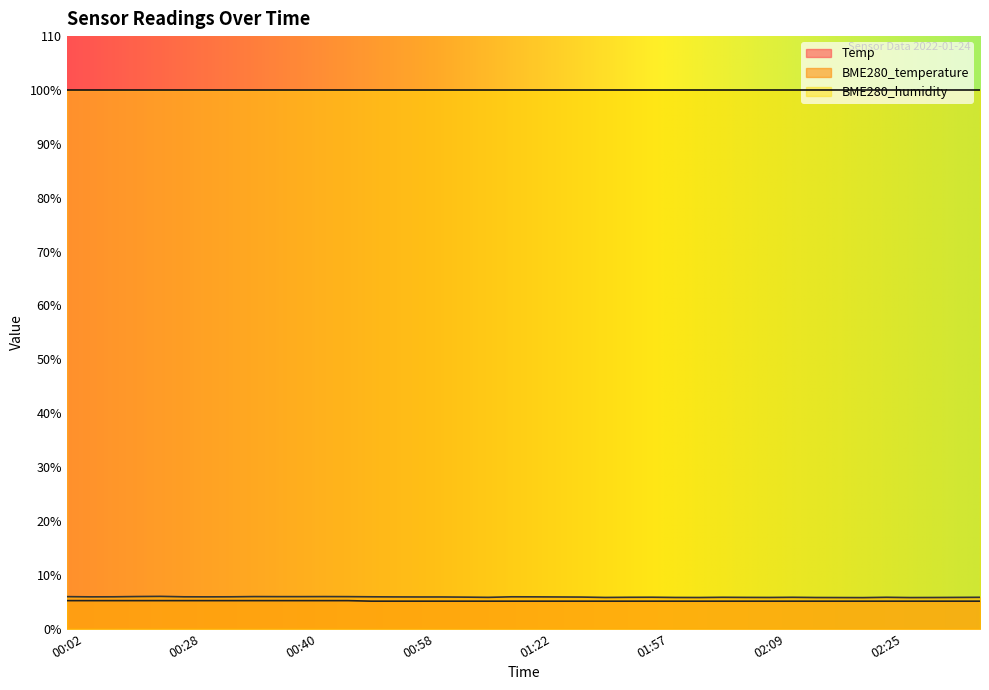

What are all the series names shown in the legend?

Temp, BME280_temperature, BME280_humidity